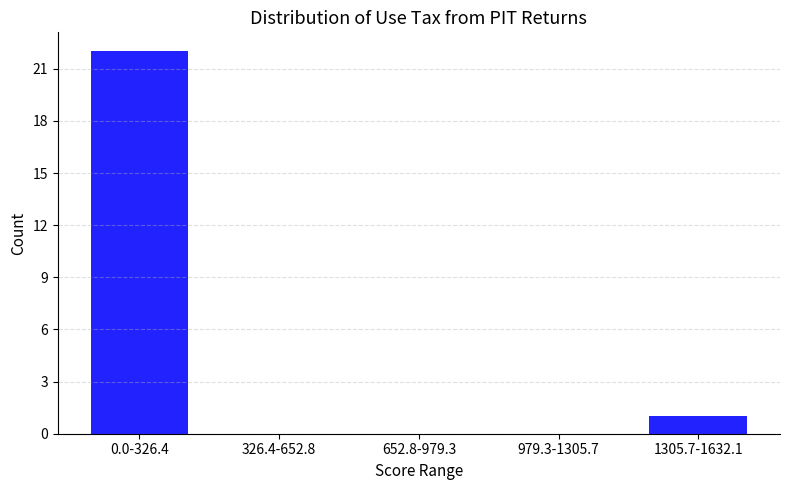

Reading left to right, what are all the values shown in this chart?

0.0-326.4=22	326.4-652.8=0	652.8-979.3=0	979.3-1305.7=0	1305.7-1632.1=1